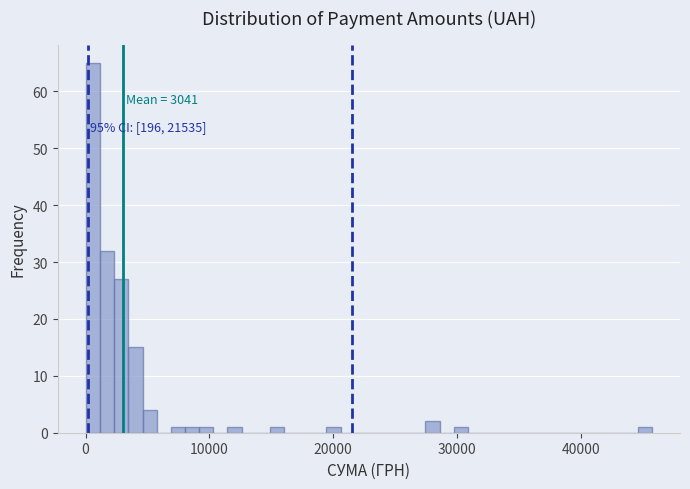

Around what value on the x-axis is the tallest bar? Give the approximate position of its centre, as read against the axis.

1000